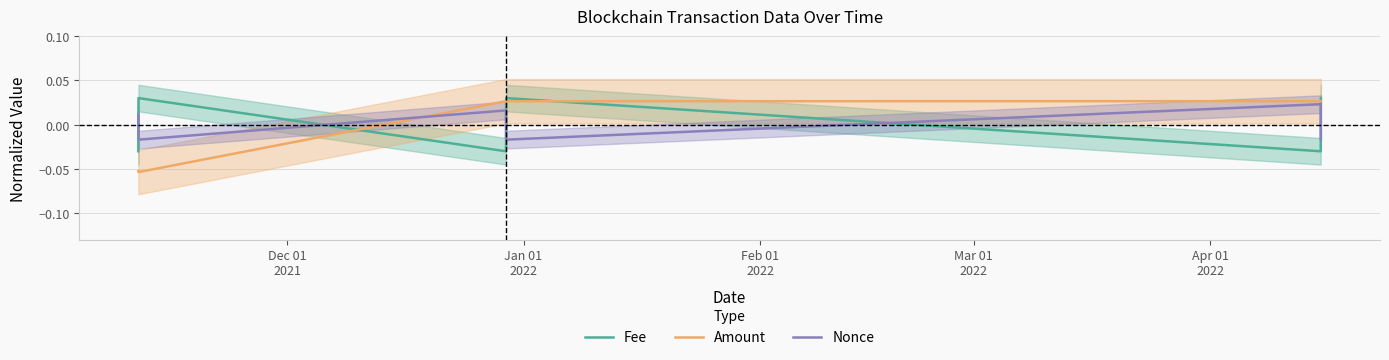

How many intersections are there between Nonce and Amount?

1